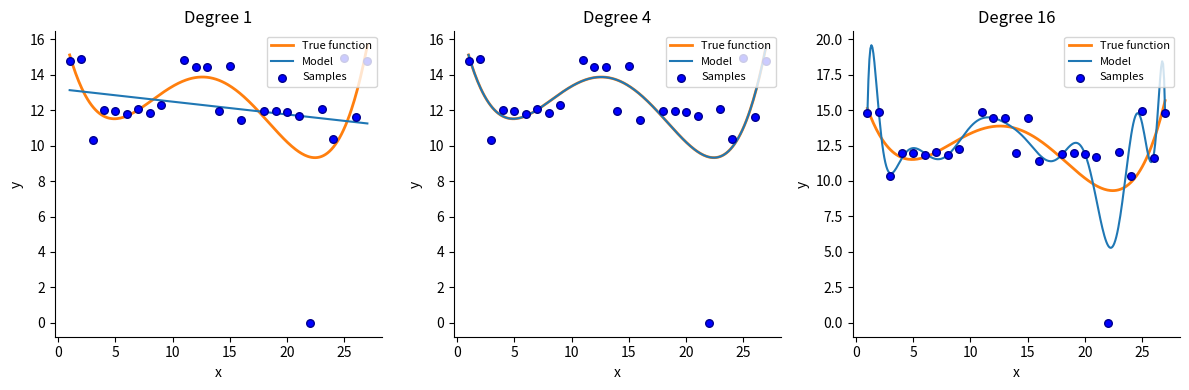

Between 16 and 24, which is larger?

16